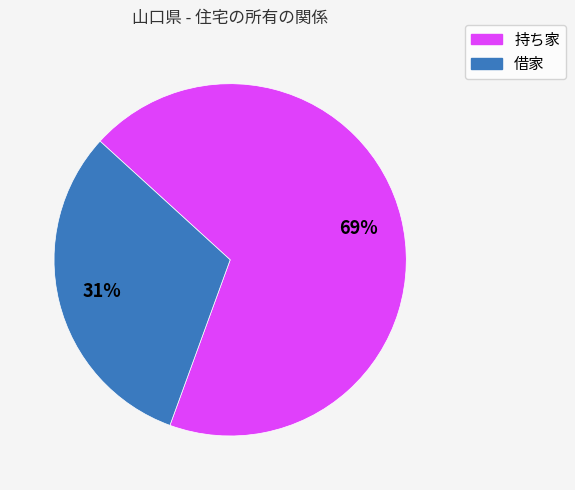

What percentage is the 借家 slice, to the nearest percent?

31%